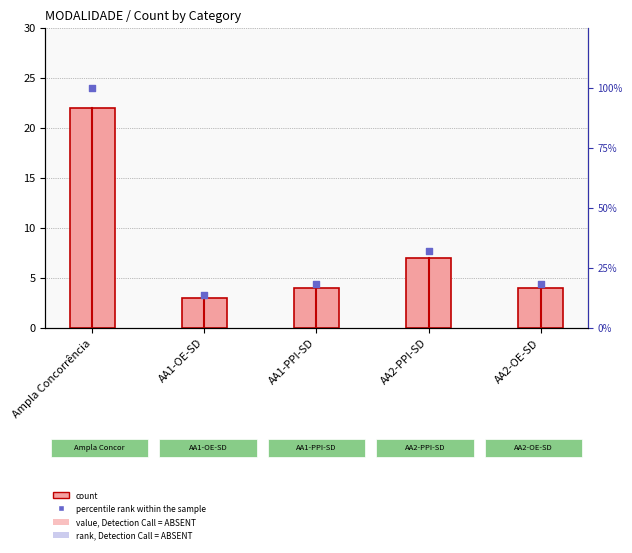

At how many categories does at least one series exceed 13?

5